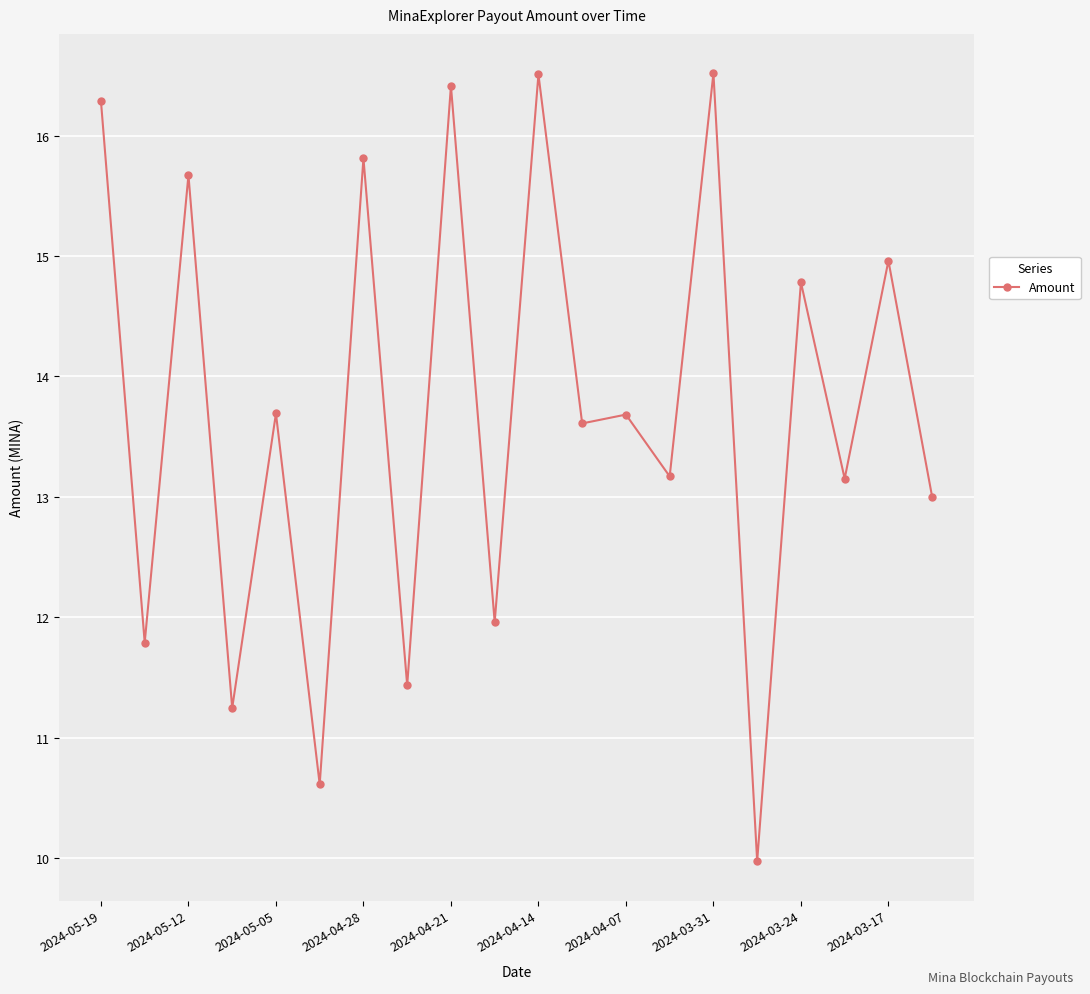

What is the difference between the maximum and minimum values?

6.5